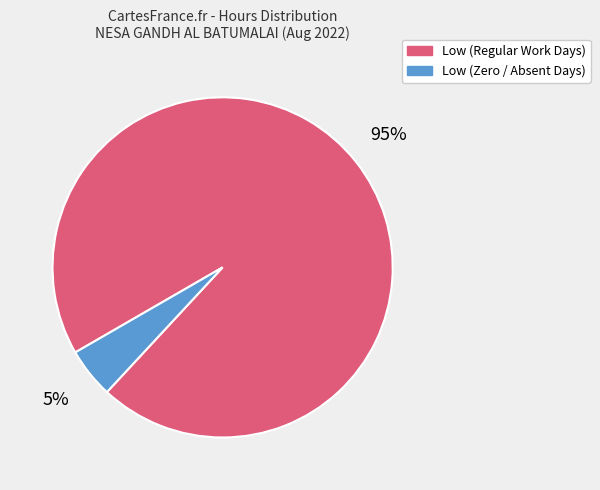

How many slices are in this pie chart?

2